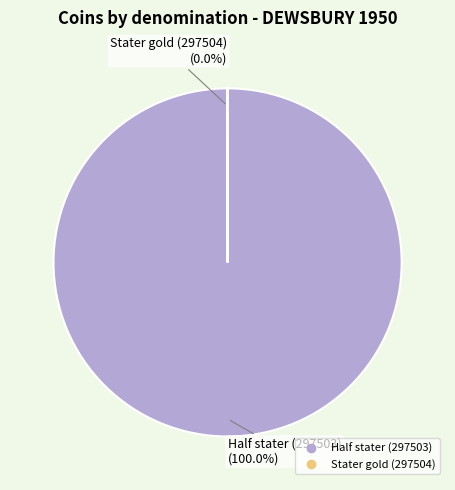

What is the majority slice?

Half stater (297503)